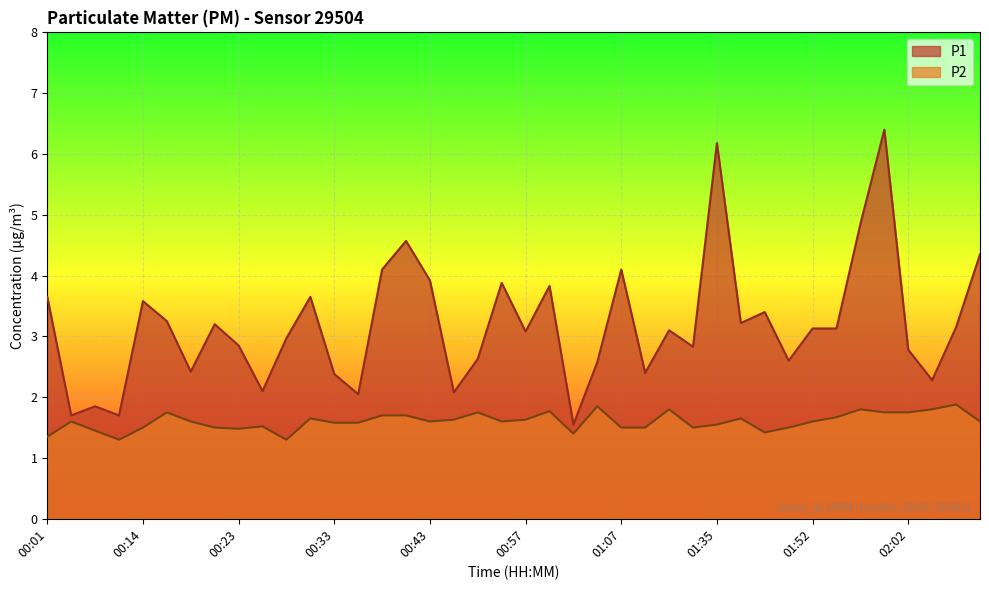

What is the value of the P2 point at the 5th from the left?

1.5